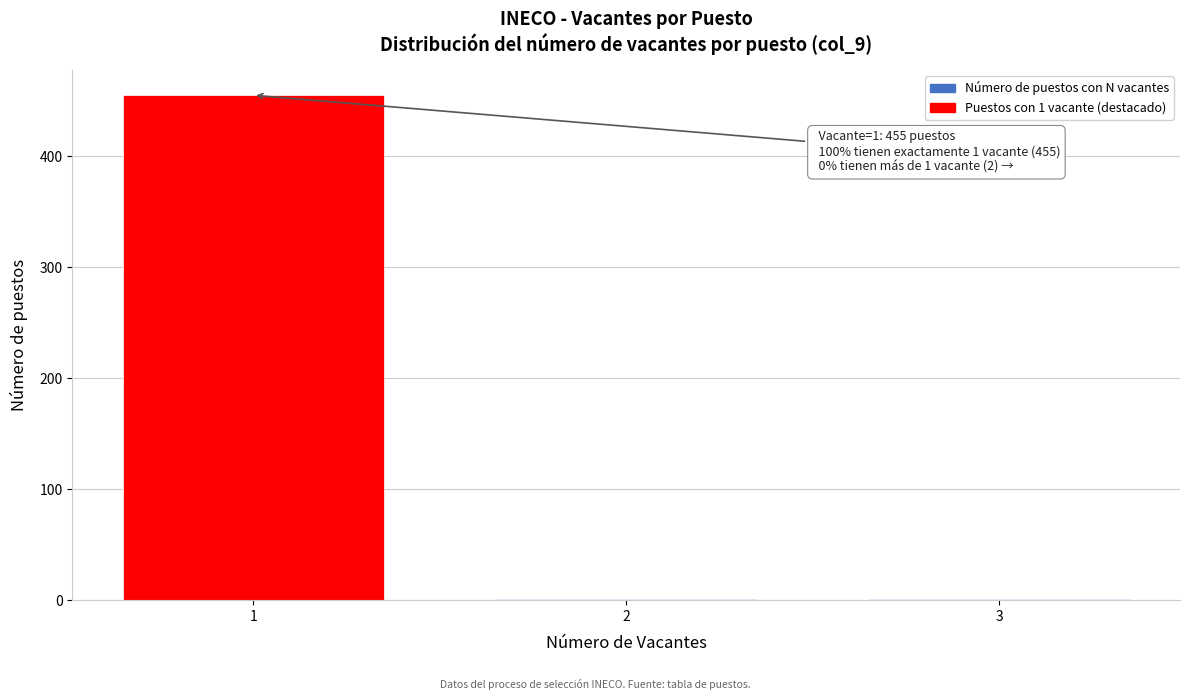

Reading left to right, what are all the values shown in this chart?

1=455	2=1	3=1